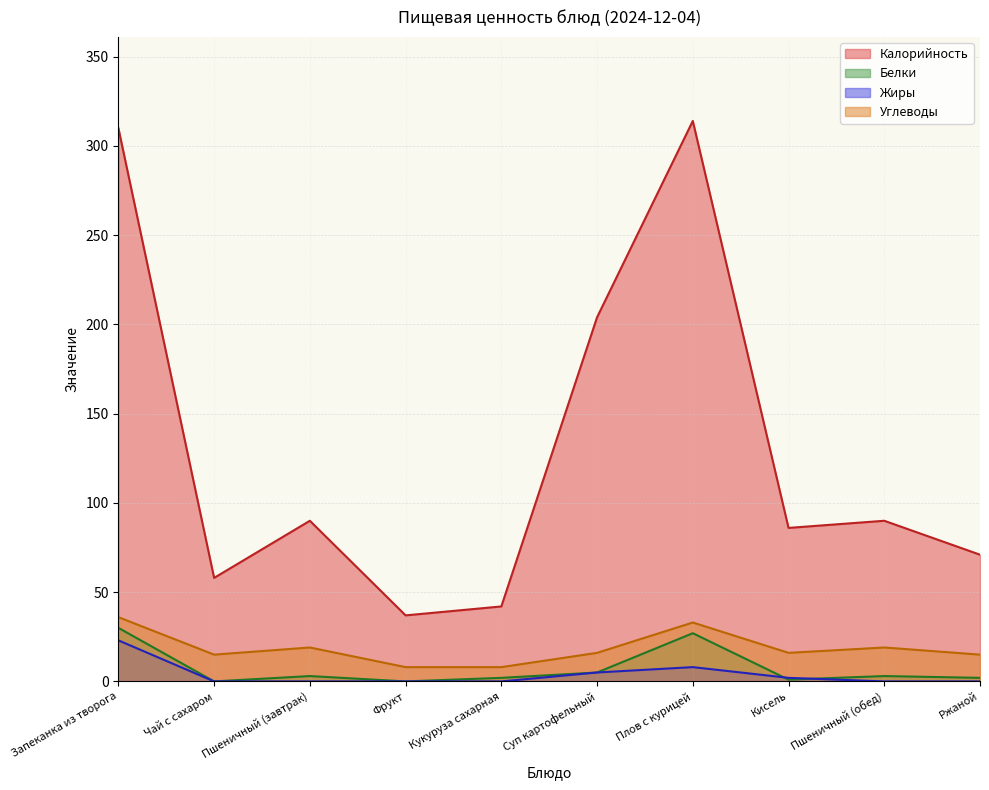

Rank the series by their maximum value, from highest to lowest.

Калорийность, Углеводы, Белки, Жиры